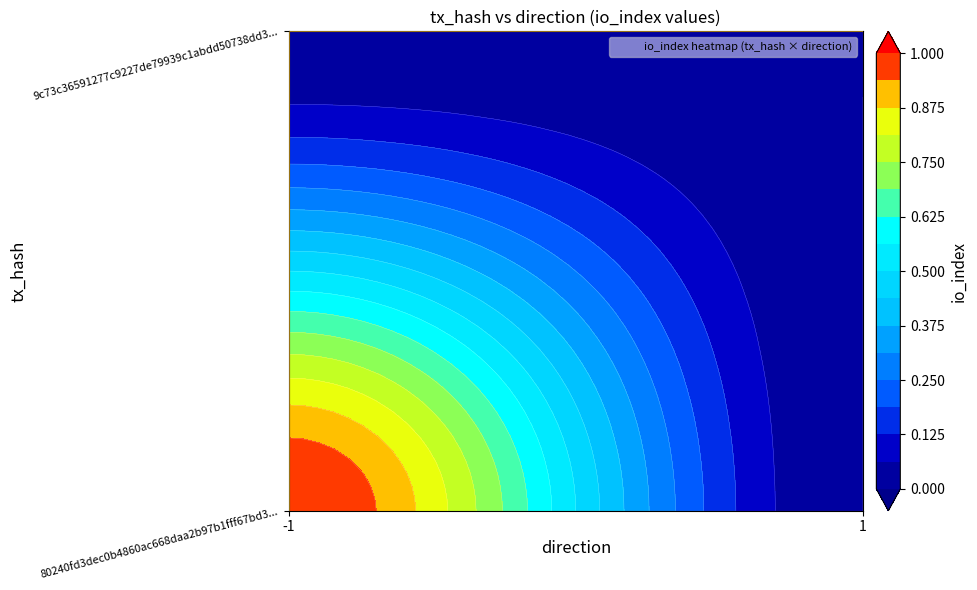

Count the 80240fd3dec0b4860ac668daa2b97b1fff67bd3 values in the range 0 to 1.

2